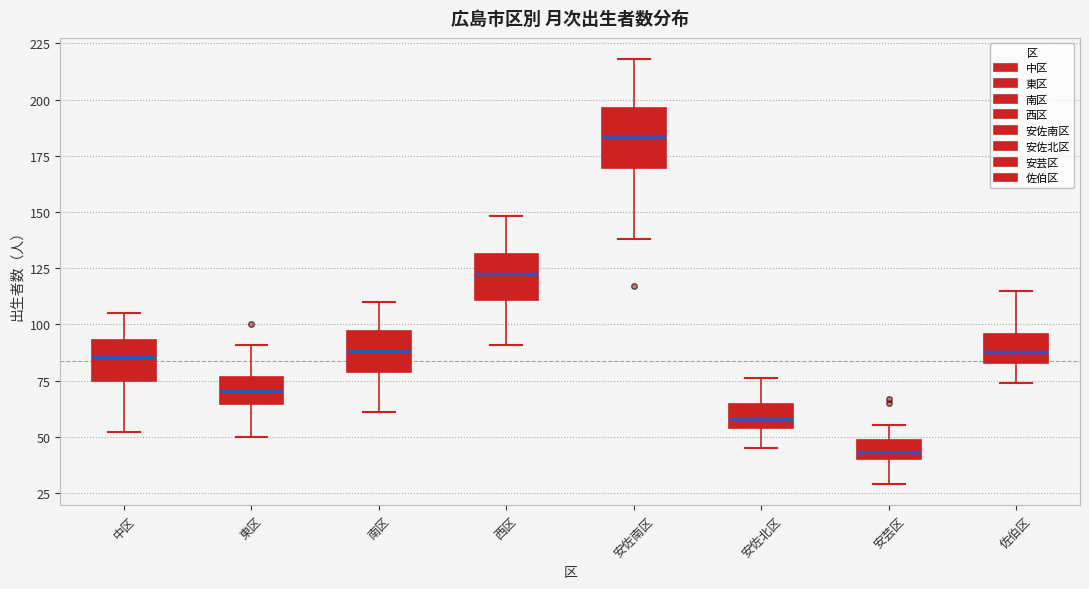

Comparing the boxes themselves (not the whiskers), which one is the tallest?

安佐南区